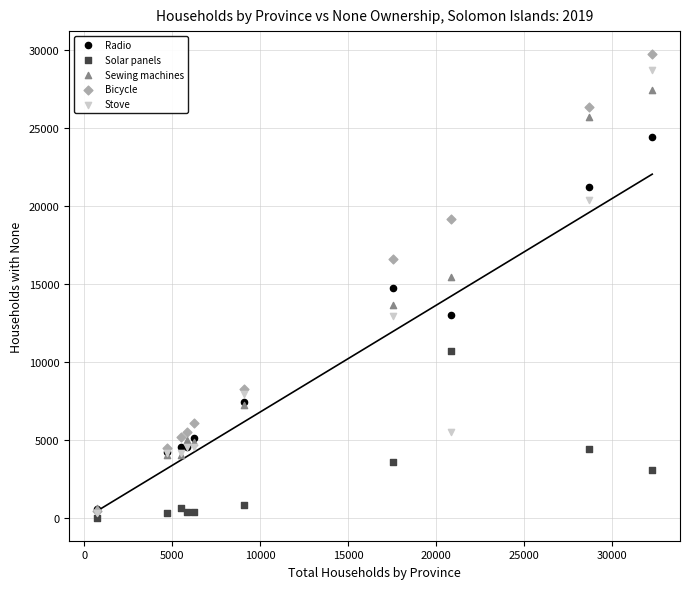

Which series has the largest Y range (max minus min)?

Bicycle